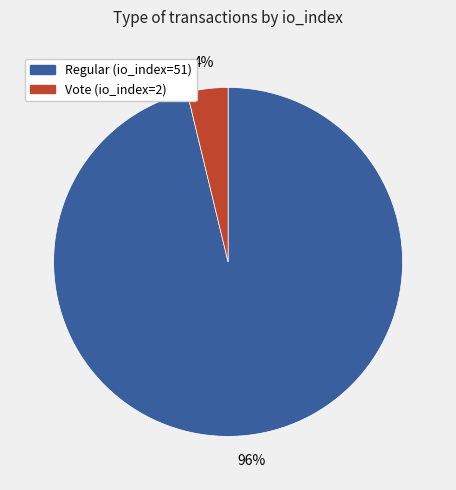

Which slice is the largest?

Regular (io_index=51)